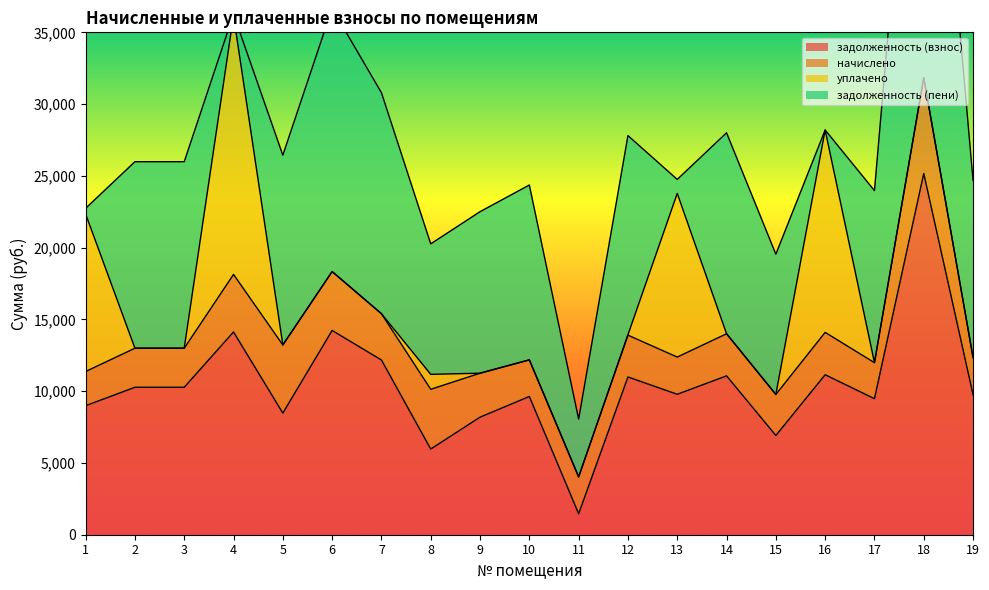

How many intersections are there between уплачено and задолженность (взнос)?

7